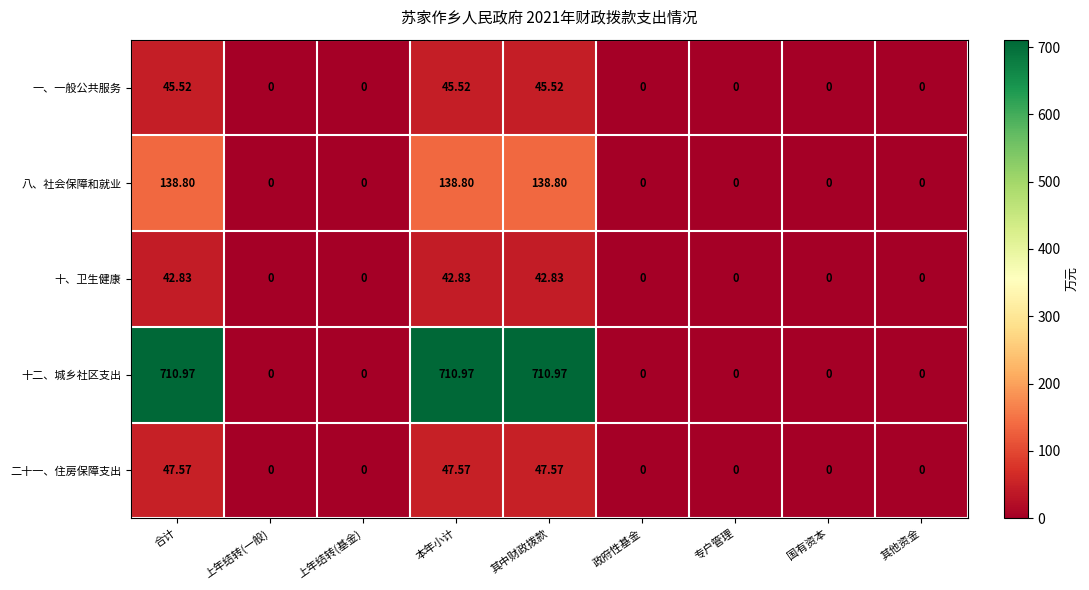

List the series in order of their peak value, highest first.

十二、城乡社区支出, 八、社会保障和就业, 二十一、住房保障支出, 一、一般公共服务, 十、卫生健康